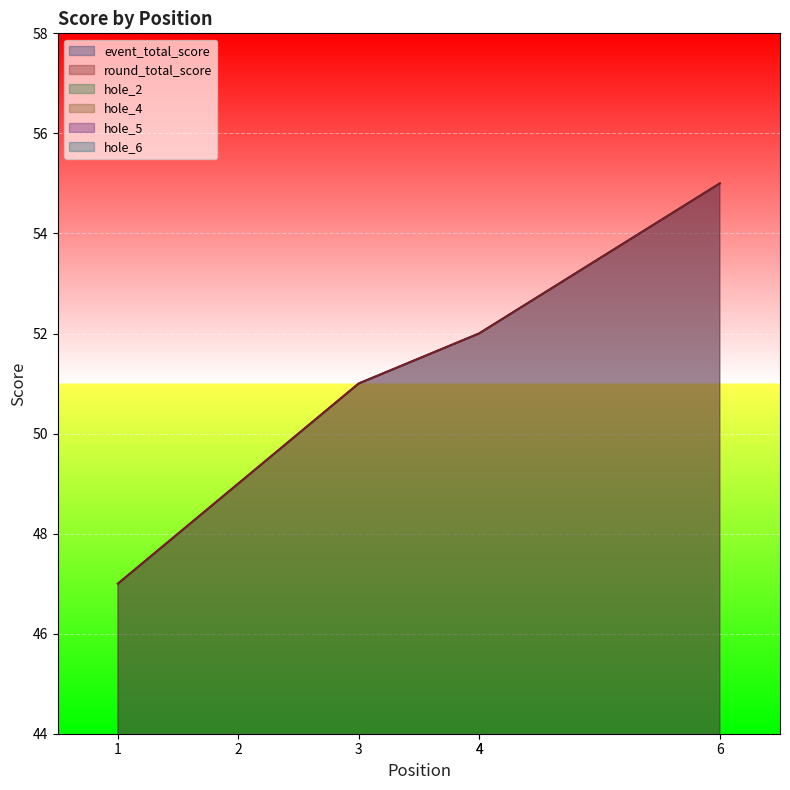

At which label does hole_2 reach its minimum?

4